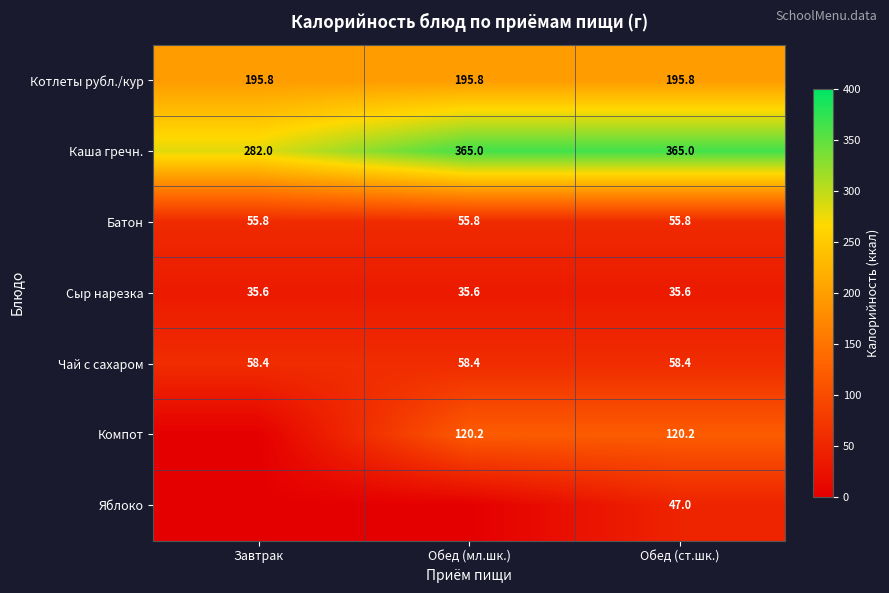

At how many categories does at least one series exceed 311?

2